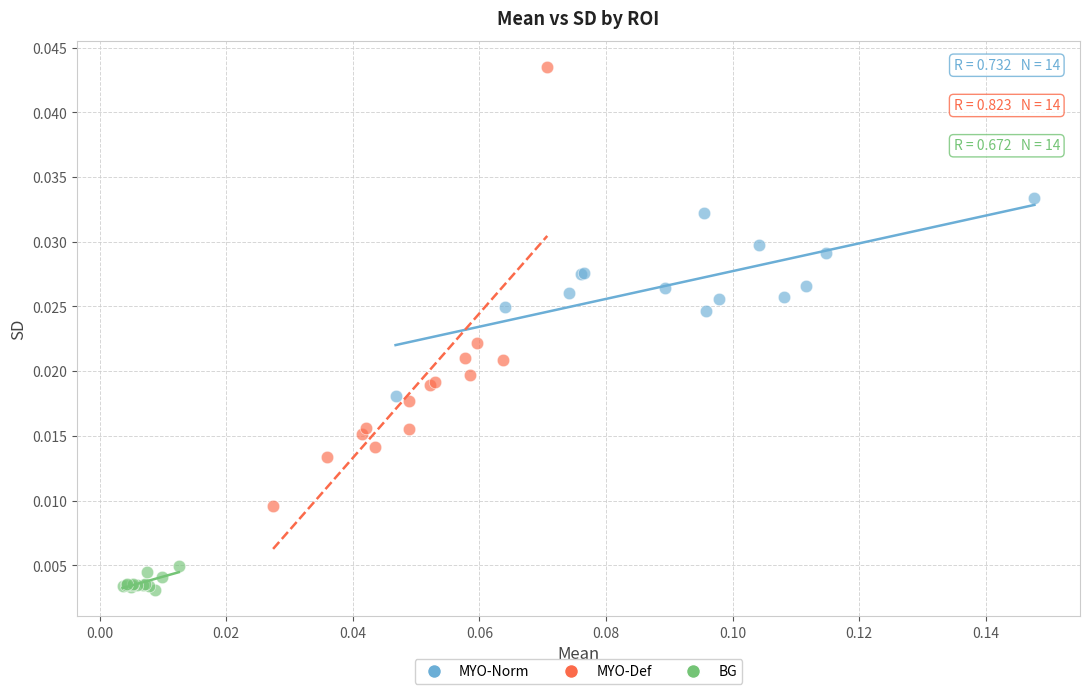

Which series has the largest Y range (max minus min)?

MYO-Def